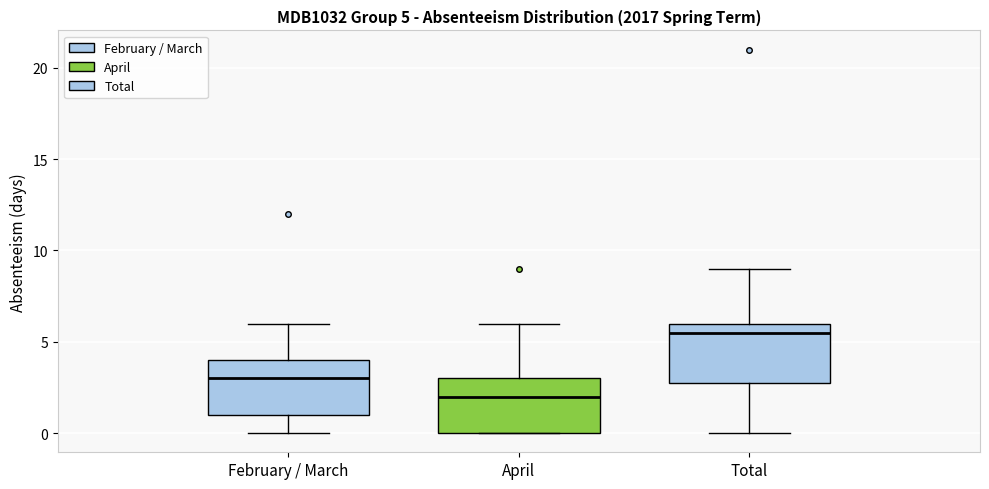

Which box's median line is the lowest?

April